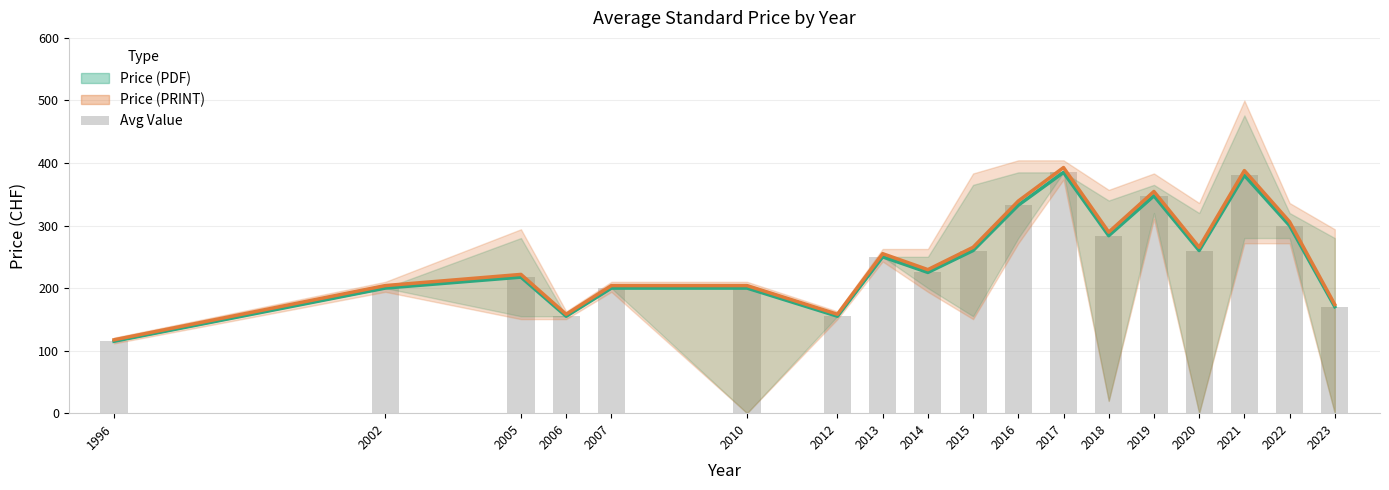

Reading left to right, transcribe all the data shown in this chart.

Avg Price (PDF): 115.0	200.0	217.5	155.0	200.0	200.0	155.0	250.0	225.0	260.0	332.5	385.0	283.8	347.5	260.0	380.2	300.0	170.2
Avg Price (PRINT): 117.3	204.0	221.8	158.1	204.0	204.0	158.1	255.0	229.5	265.2	339.2	392.7	289.4	354.4	265.2	387.9	306.0	173.7